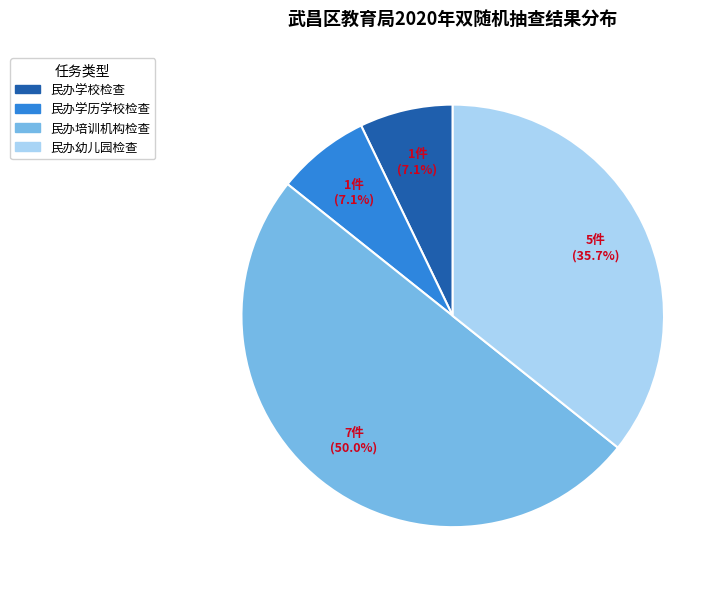

Is 民办学历学校检查 the majority of the pie?

No